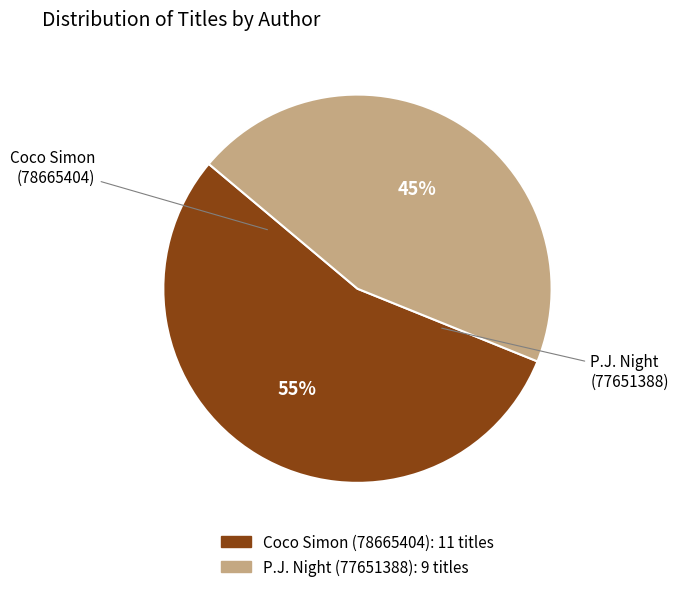

Count the number of slices in the pie.

2